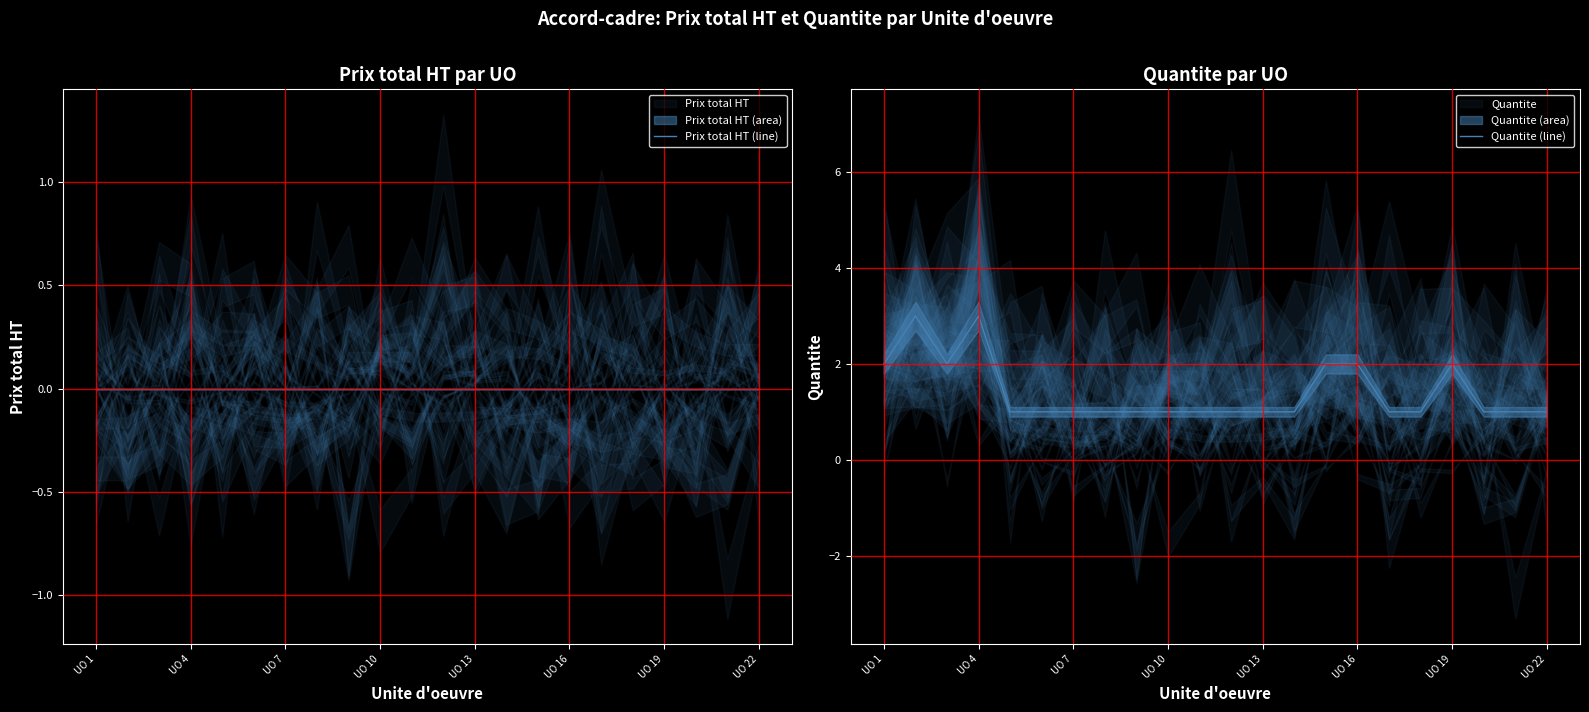

True or false: Prix total HT (line) and Quantite (line) intersect in this chart.

False